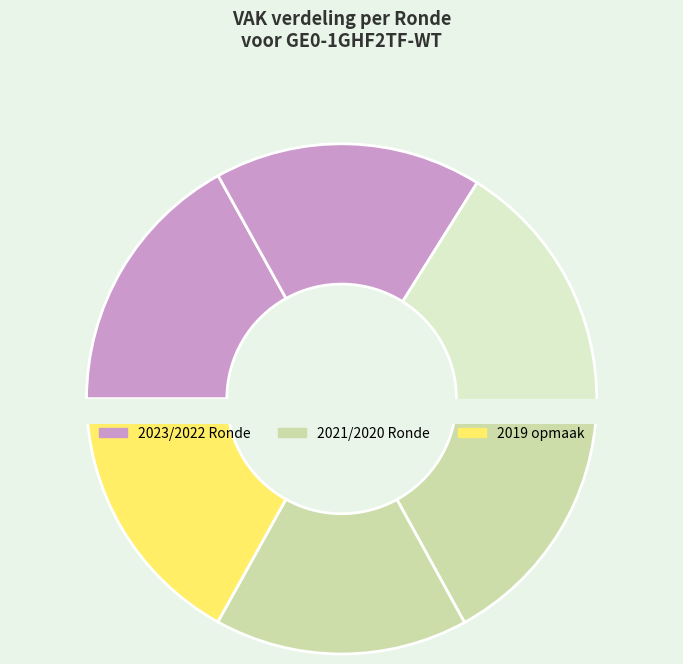

Count the number of slices in the pie.

6